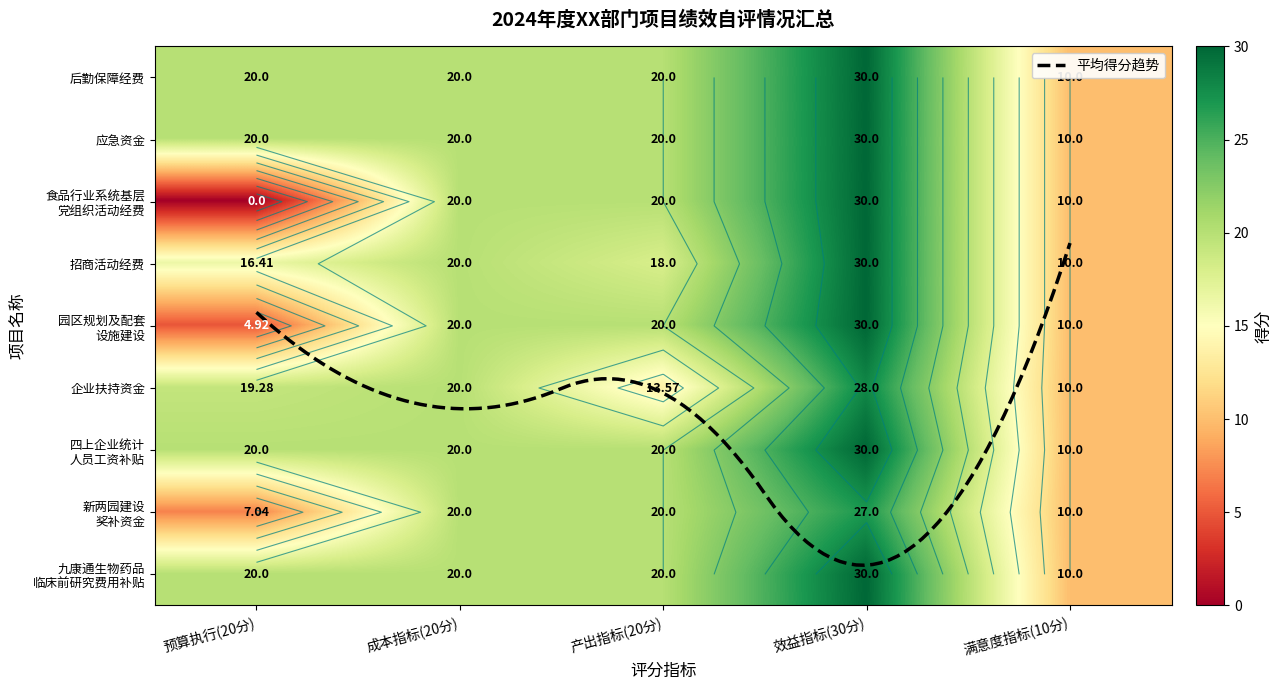

At which category does the chart reach its minimum across all series?

预算执行(20分)